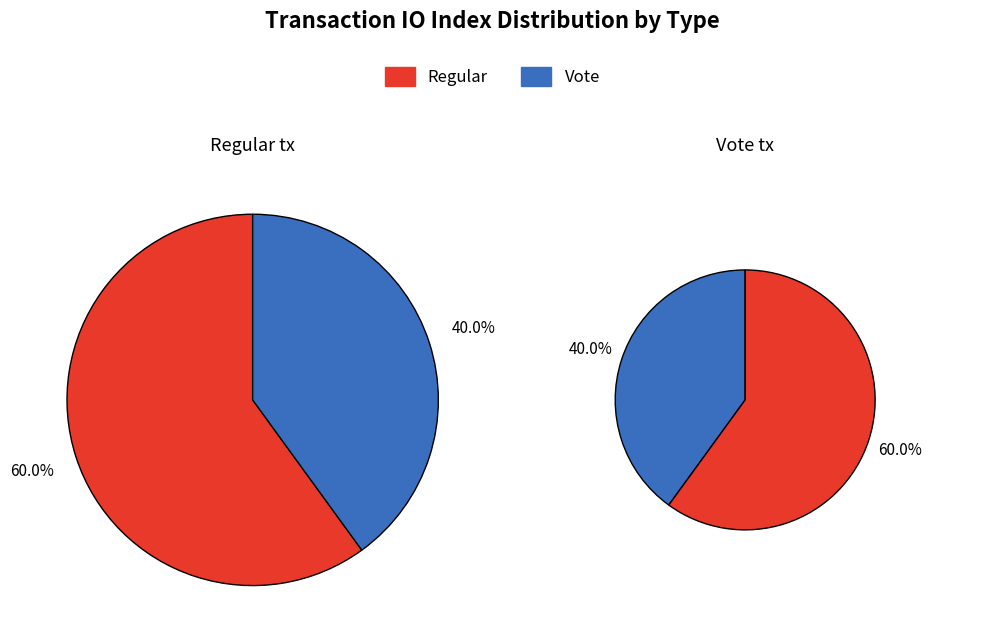

Rank the categories by value from highest to lowest.

Regular, Vote